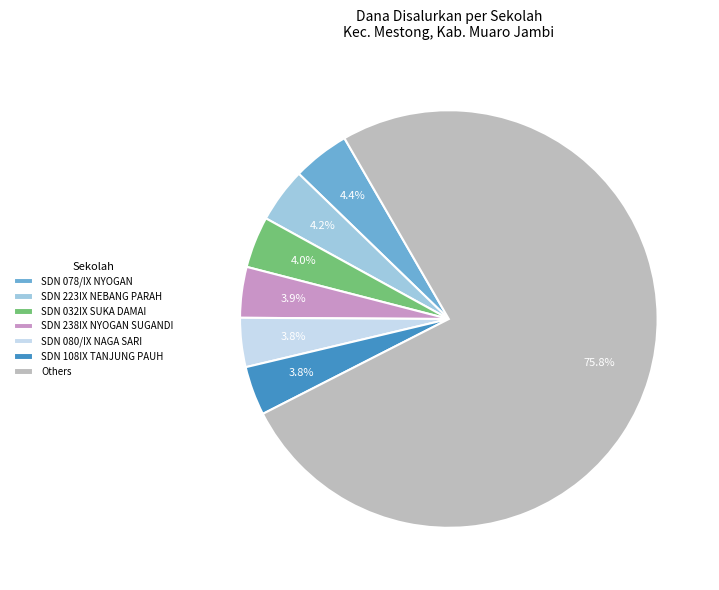

Approximately how many times larger is the value at SDN 108IX TANJUNG PAUH compared to SDN 238IX NYOGAN SUGANDI?

1.0